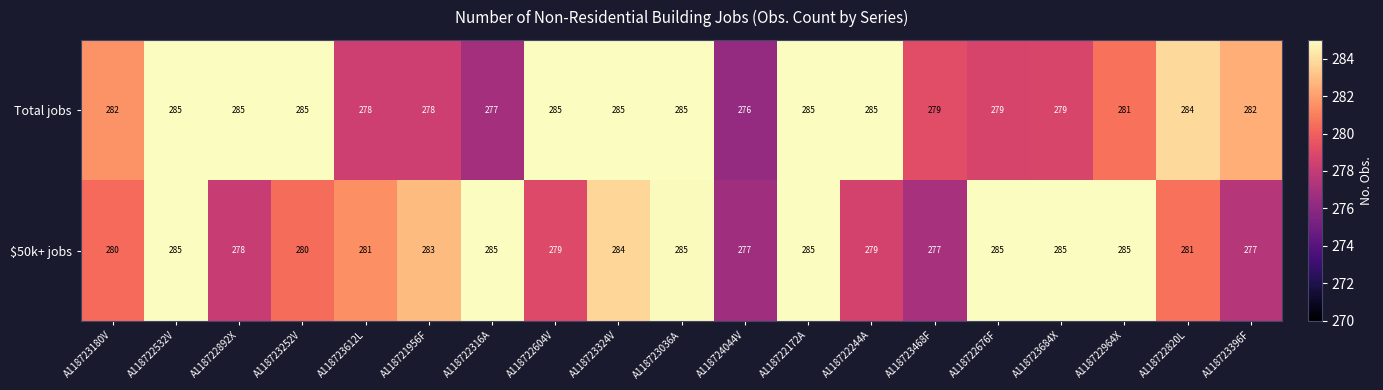

Rank the series at A118724044V from highest to lowest value.

$50k+ jobs, Total jobs